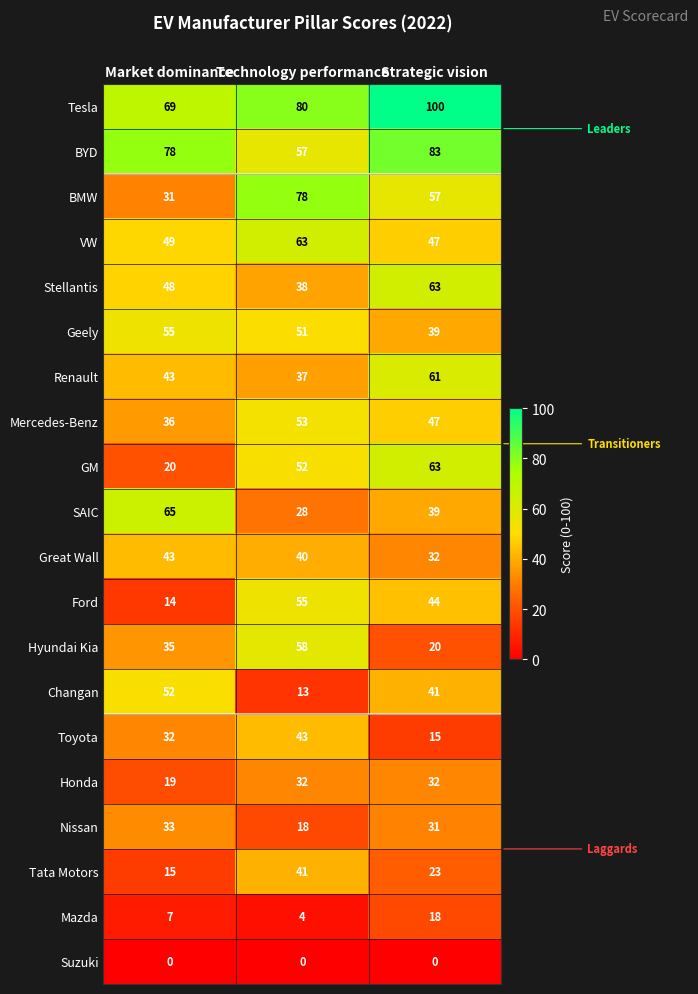

What is the average value of the GM series?

45